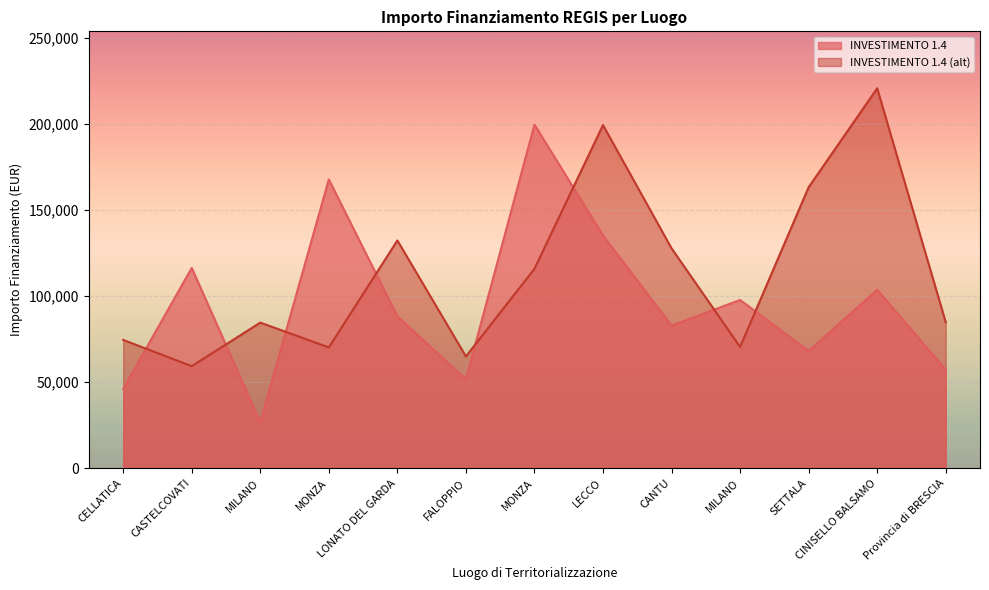

True or false: INVESTIMENTO 1.4 (alt) has a value of 127674.8 at CANTU.

True